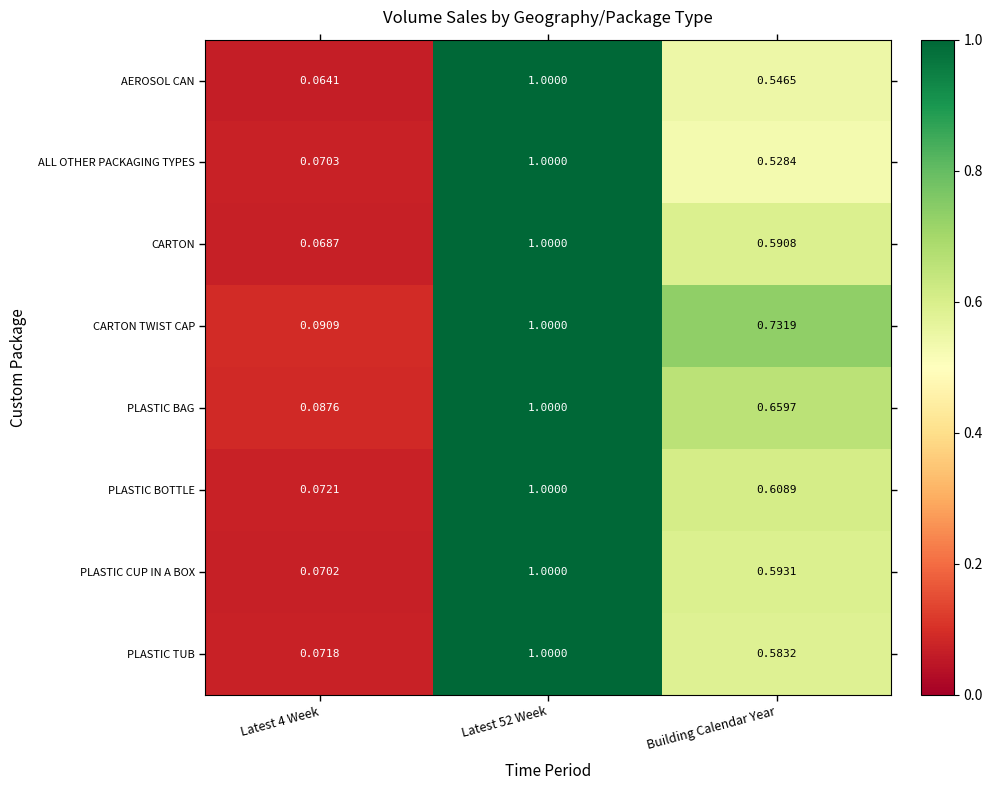

Which series has the largest total across all categories?

CARTON TWIST CAP